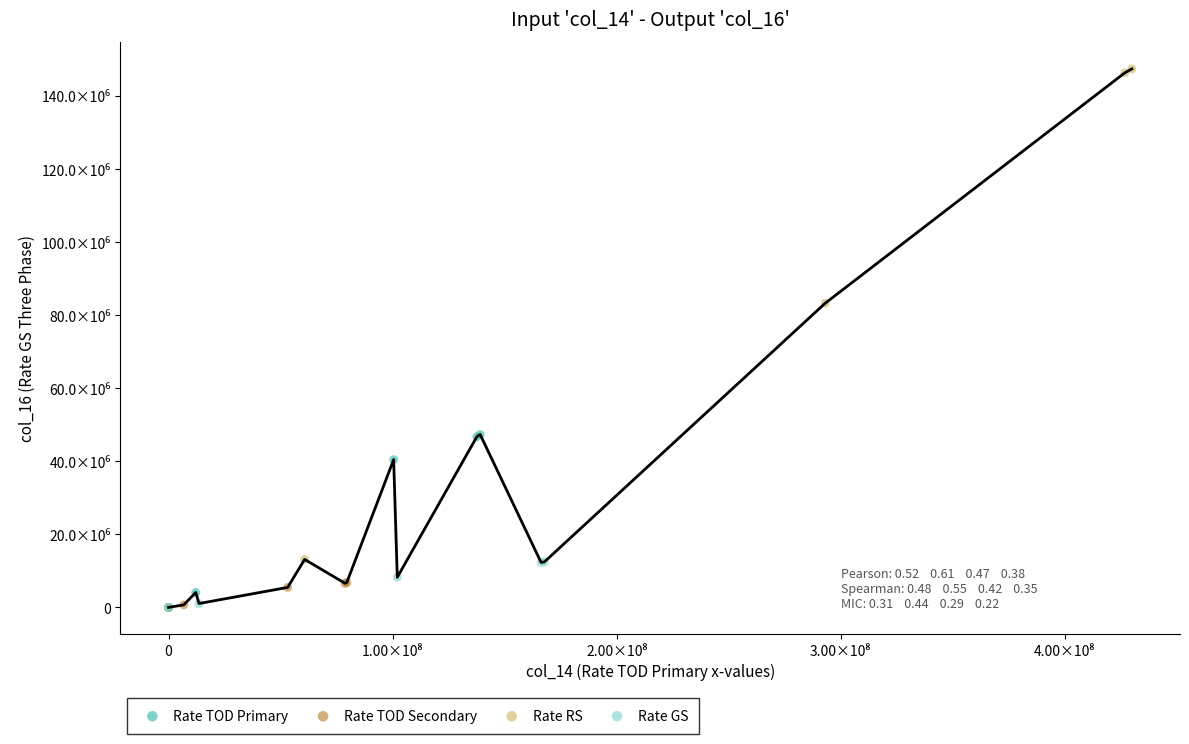

Which series has the widest spread of Y values?

Rate RS